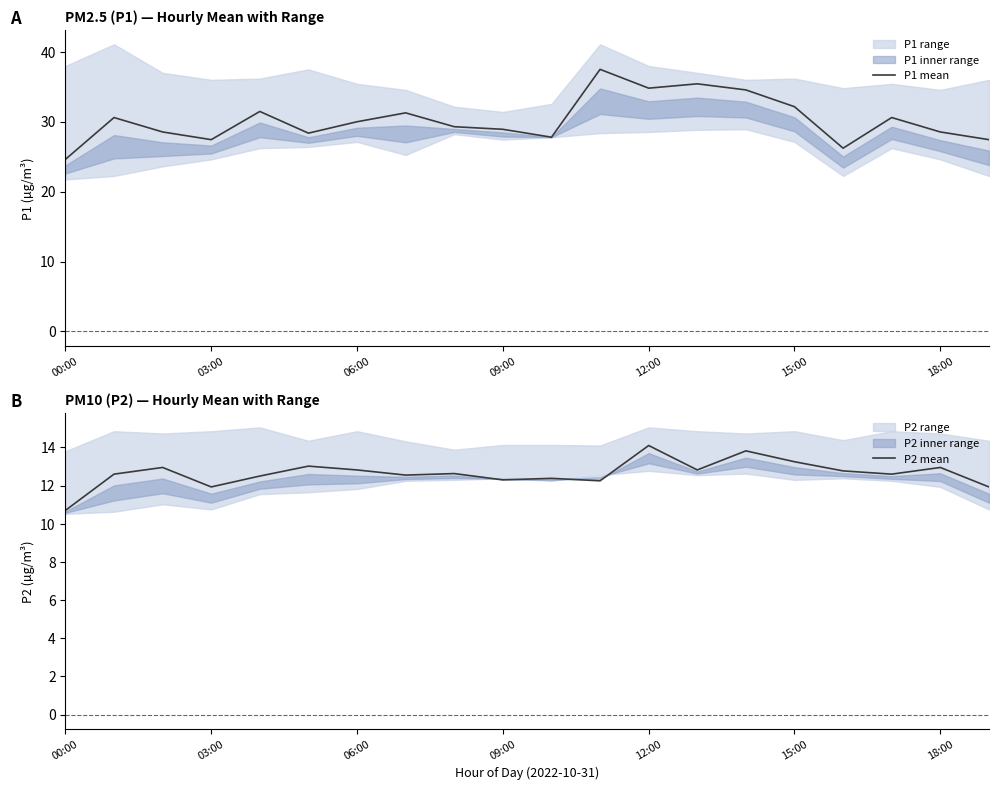

What is the greatest value displayed?

37.5